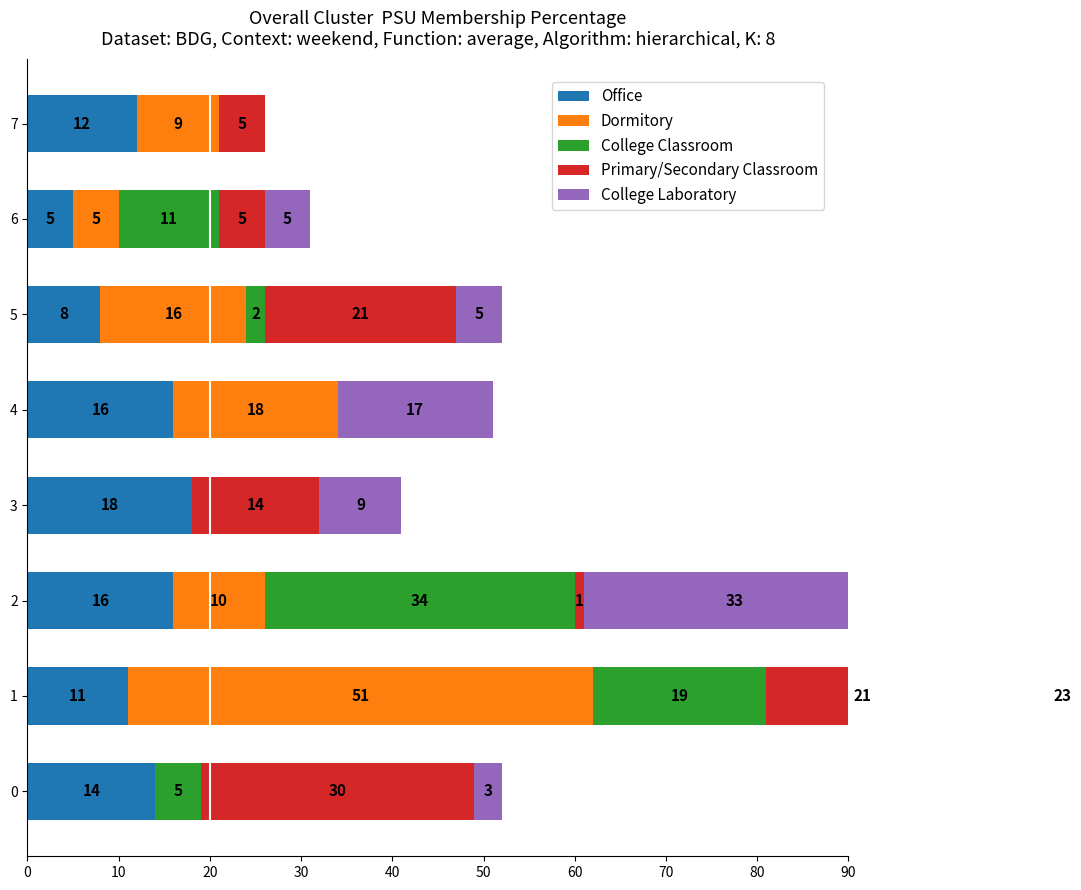

What is the maximum value shown in the chart?

51